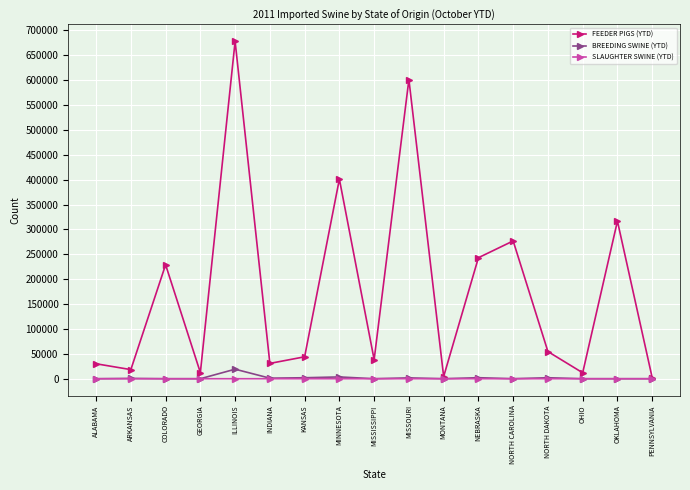

At which category is the sum across all series the highest?

ILLINOIS